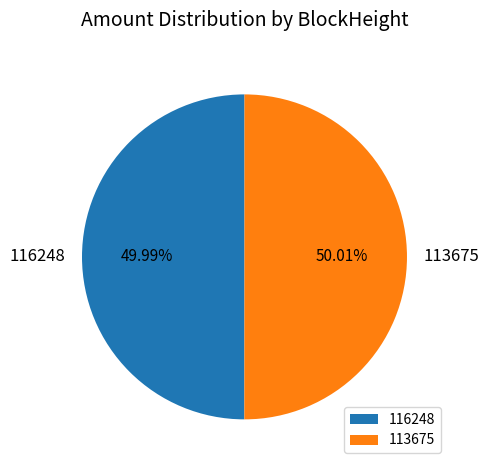

To the nearest percent, what is the difference between the 116248 and 113675 slice percentages?

0%